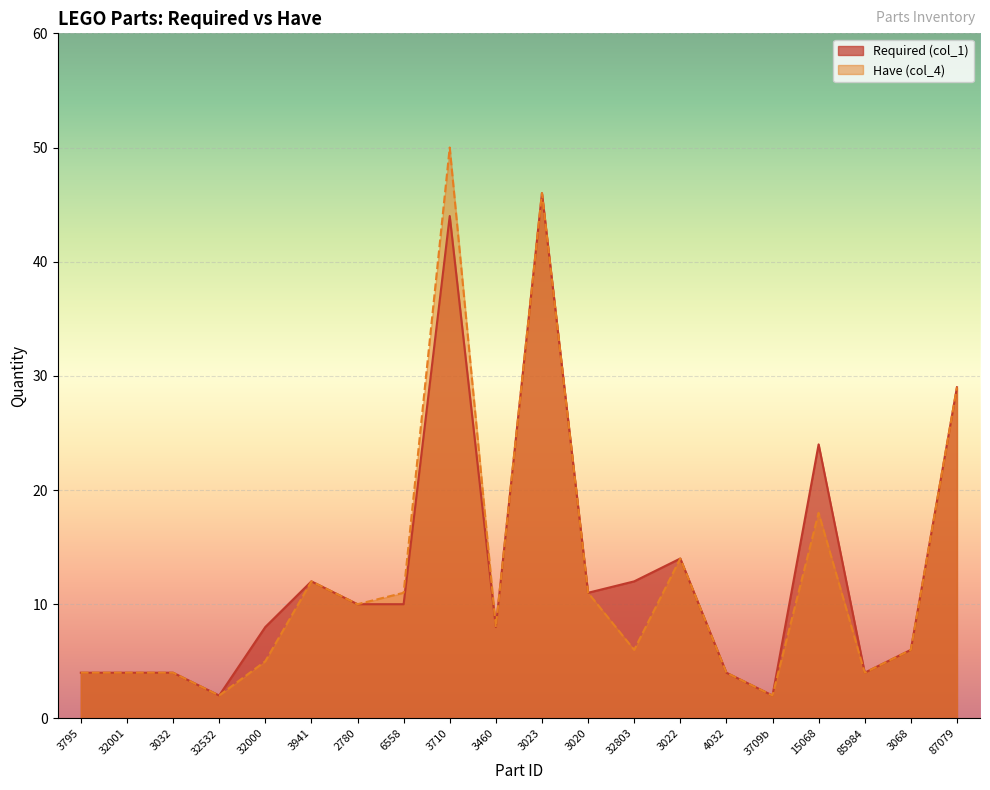

Reading left to right, transcribe all the data shown in this chart.

Required (col_1): 4	4	4	2	8	12	10	10	44	8	46	11	12	14	4	2	24	4	6	29
Have (col_4): 4	4	4	2	5	12	10	11	50	8	46	11	6	14	4	2	18	4	6	29